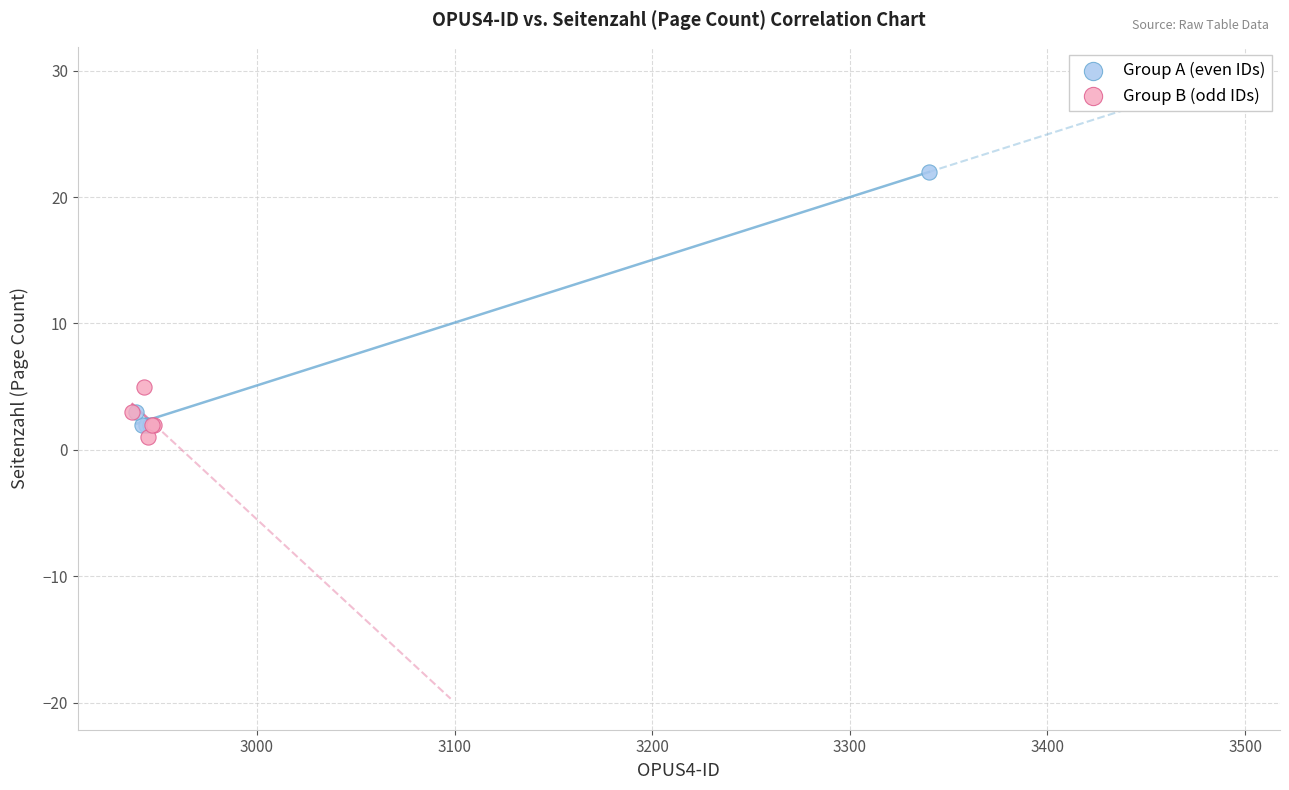

Which series reaches the maximum Y coordinate?

Group A (even IDs)